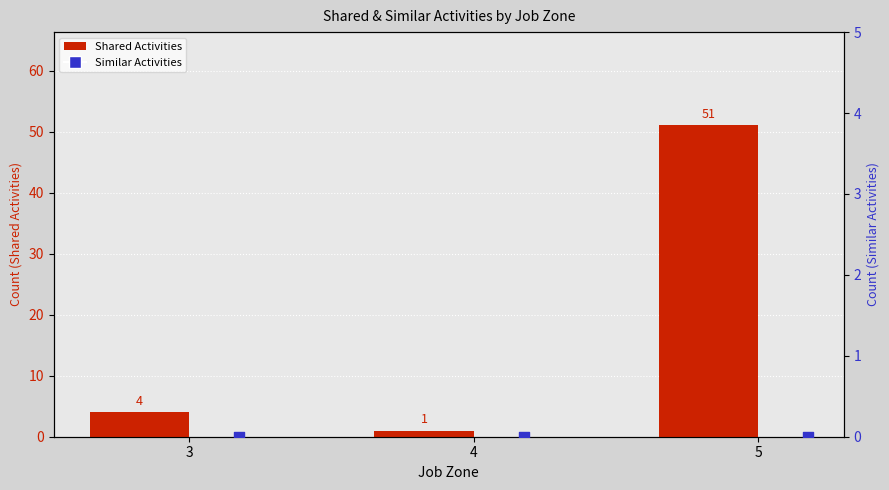

What are all the series names shown in the legend?

Shared Activities, Similar Activities